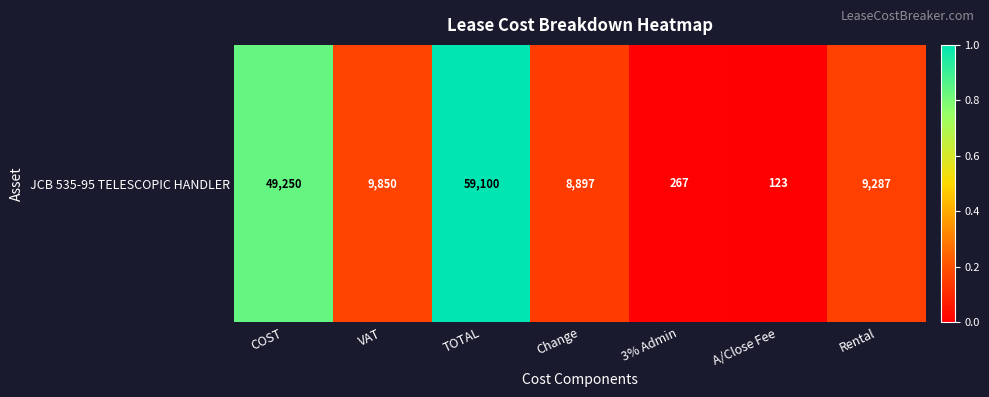

What is the average value?

0.3